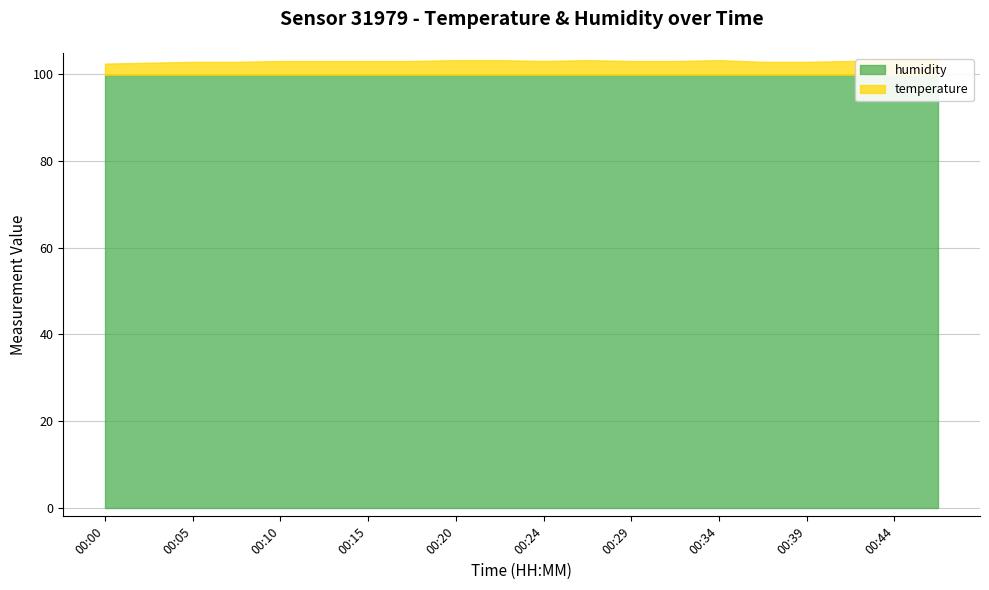

What is the sum of all humidity values?

1998.0